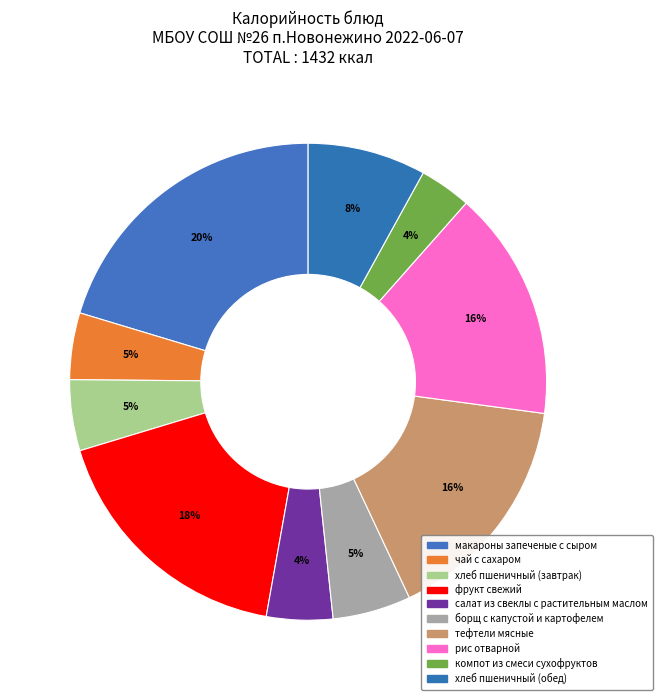

To the nearest percent, what is the difference between the хлеб пшеничный (обед) and салат из свеклы с растительным маслом slice percentages?

4%